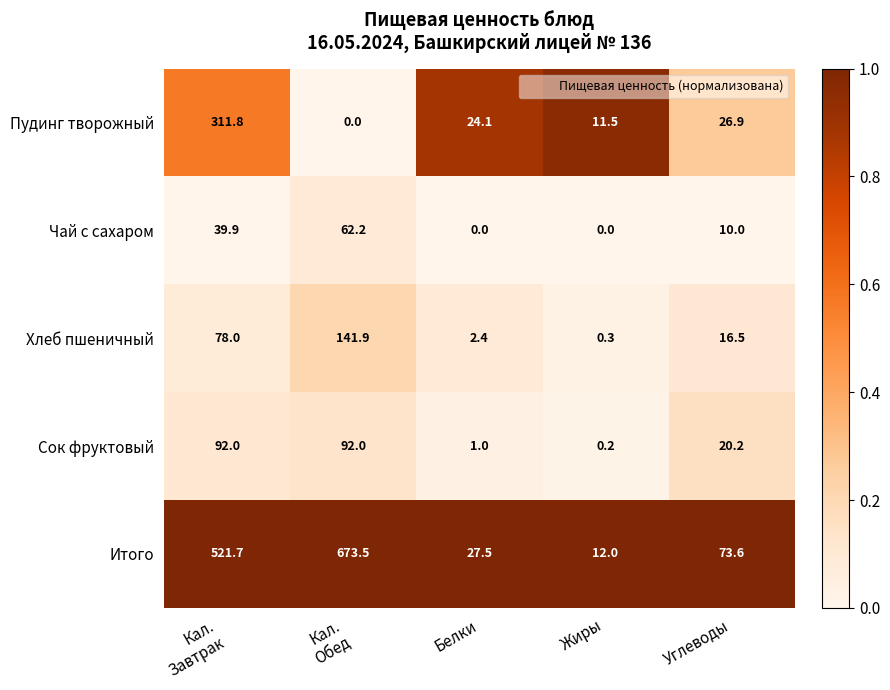

What is the greatest value displayed?

673.5